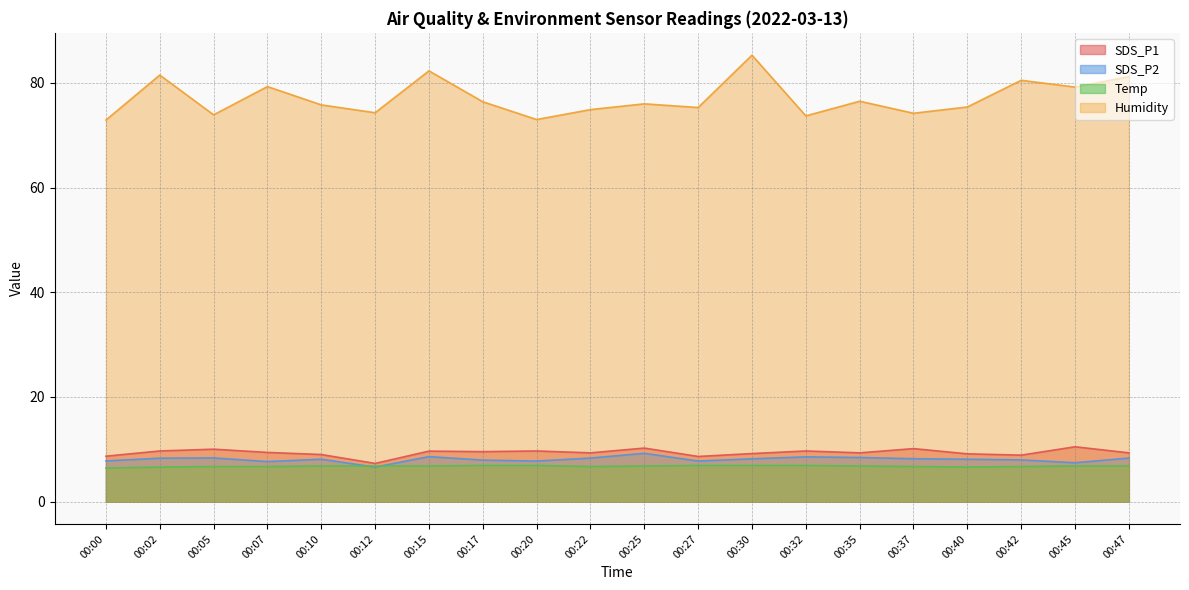

How many data points in SDS_P2 are above 8?

12